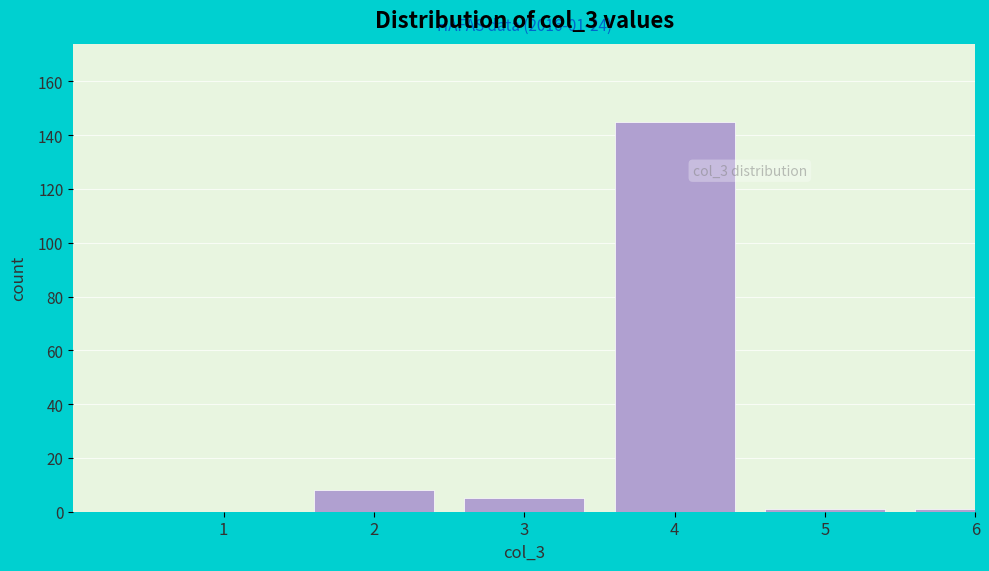

Reading right to left, transcribe all the data shown in this chart.

6=1	5=1	4=145	3=5	2=8	1=0